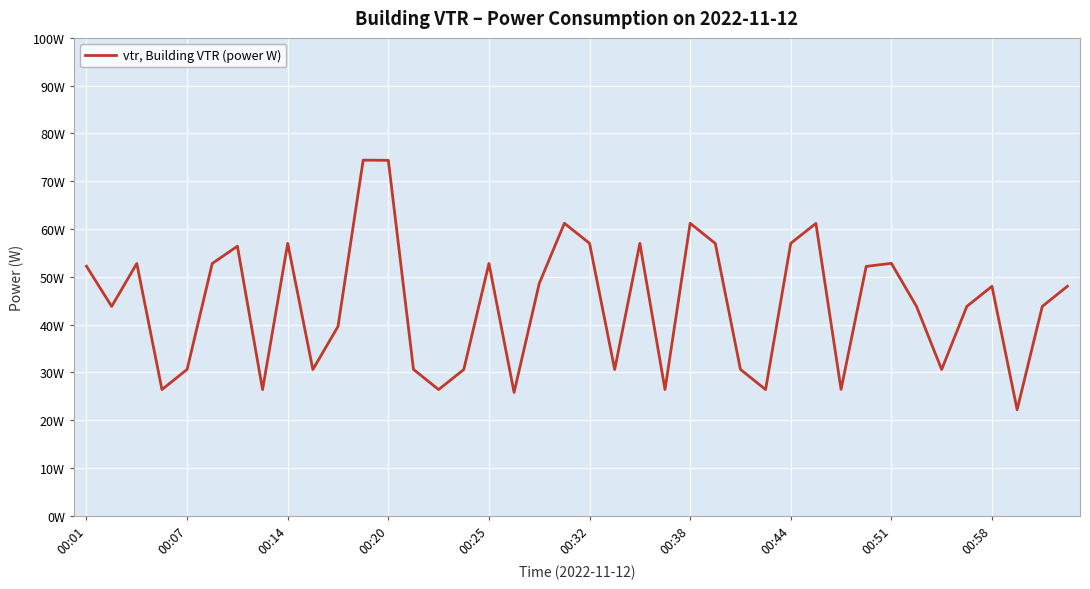

Which category has the lowest value across all series?

37